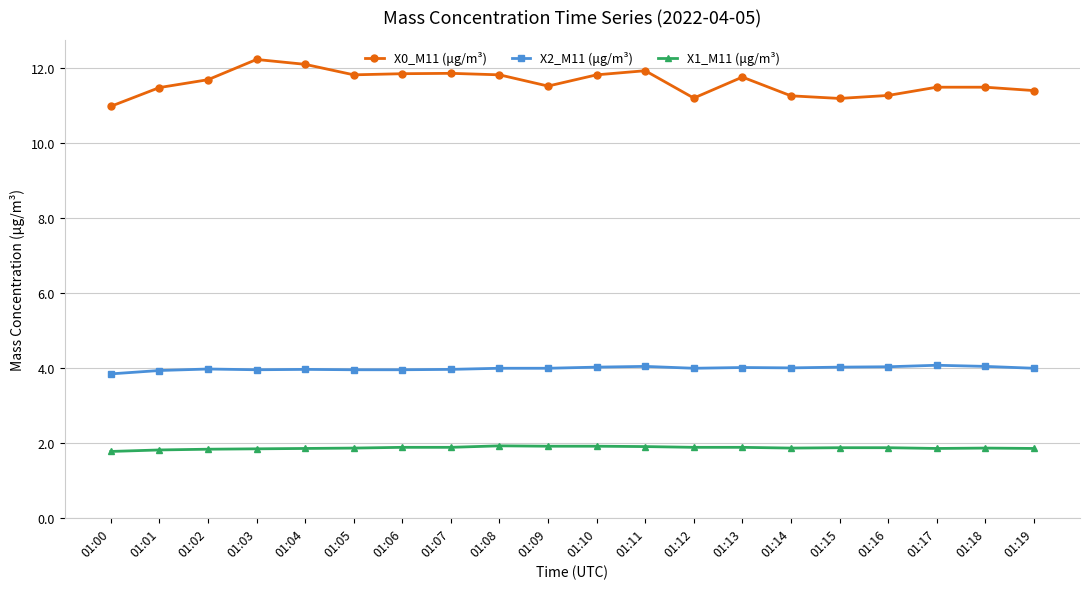

What is the maximum value for X0_M11 (μg/m³)?

12.2